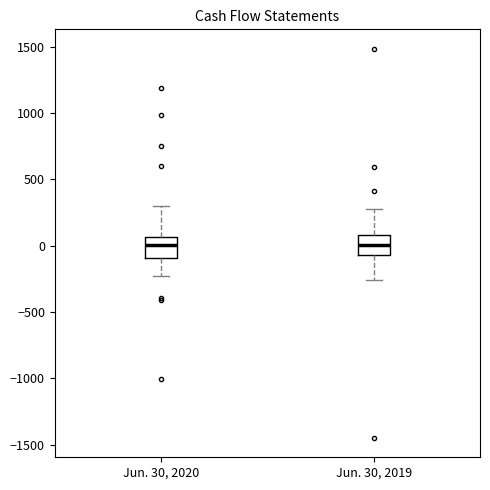

Where is the lower edge of the box for Jun. 30, 2019 on the y-axis? The values are not printed on the chart, so give them approximately, as read against the axis.

-50